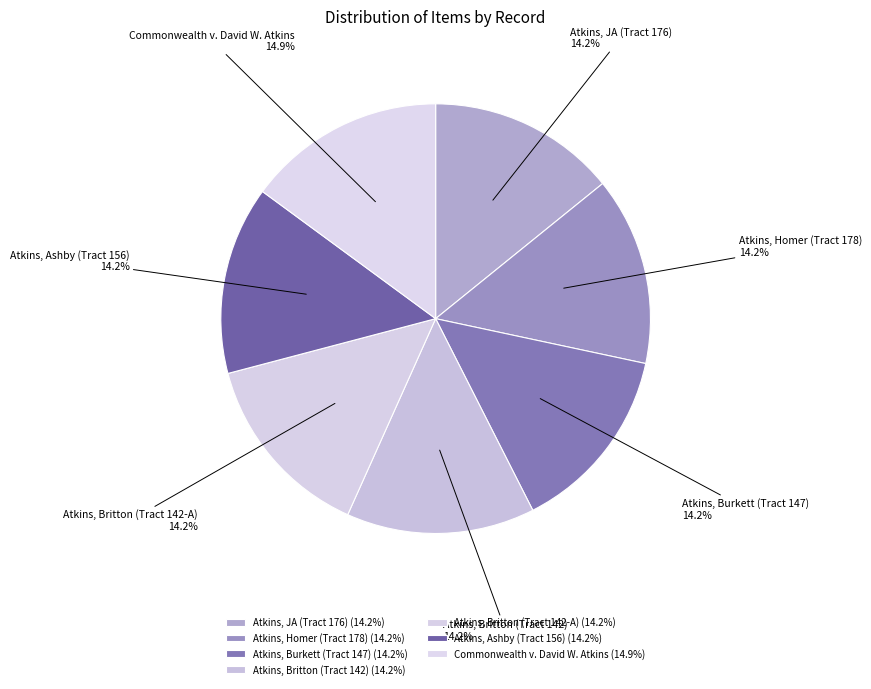

What percentage is NOT represented by Atkins, Homer (Tract 178)?

85.8%